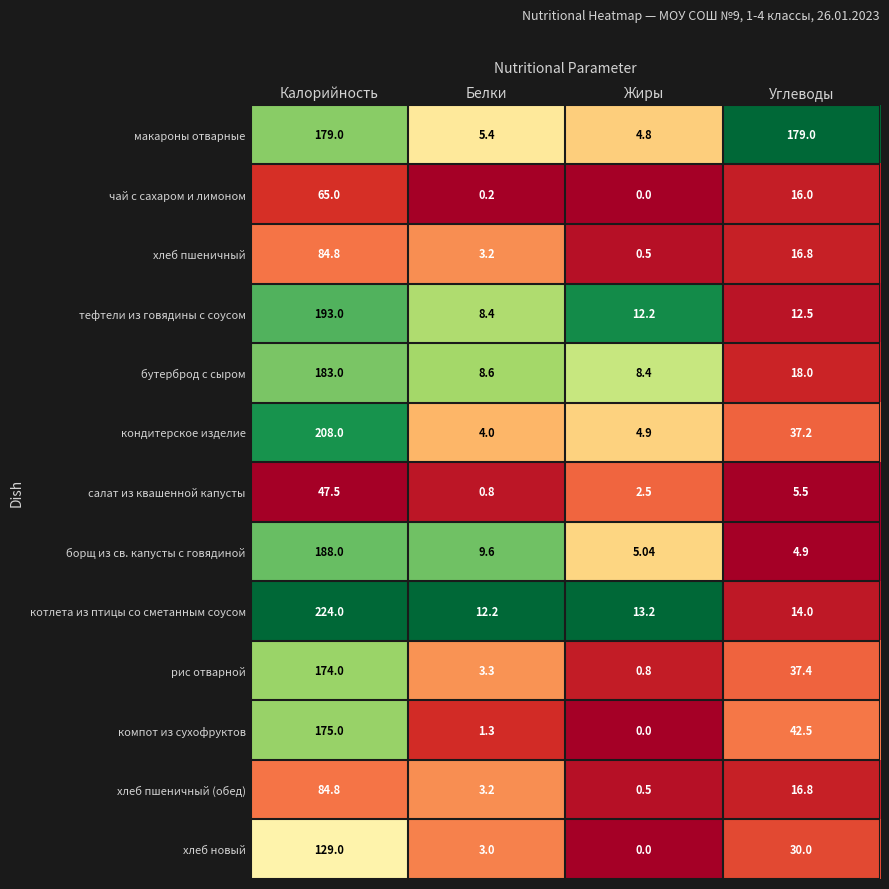

Which series has the widest spread of values?

котлета из птицы со сметанным соусом